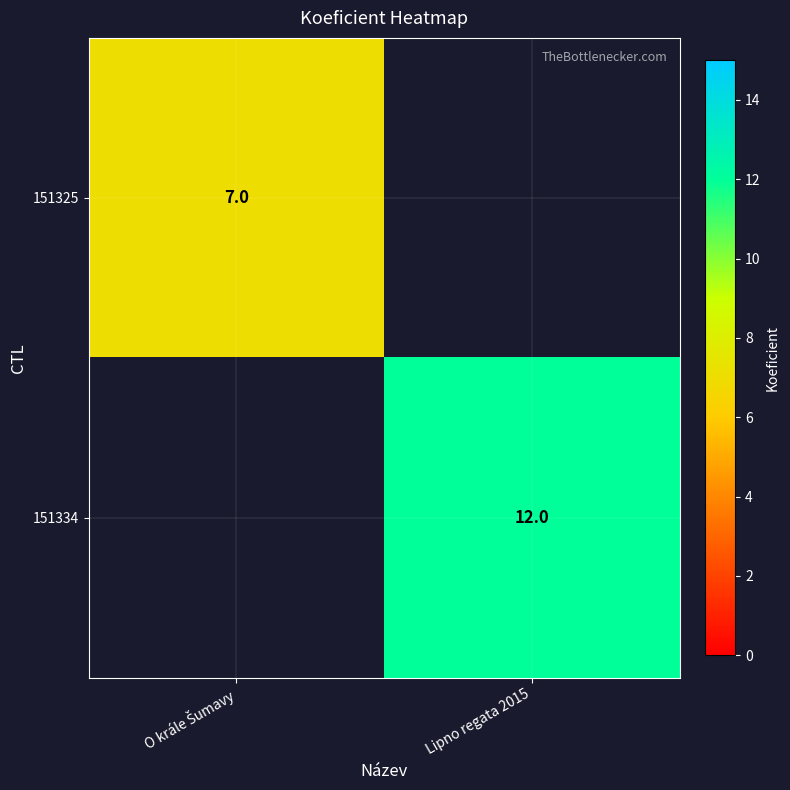

At how many categories does at least one series exceed 11?

1